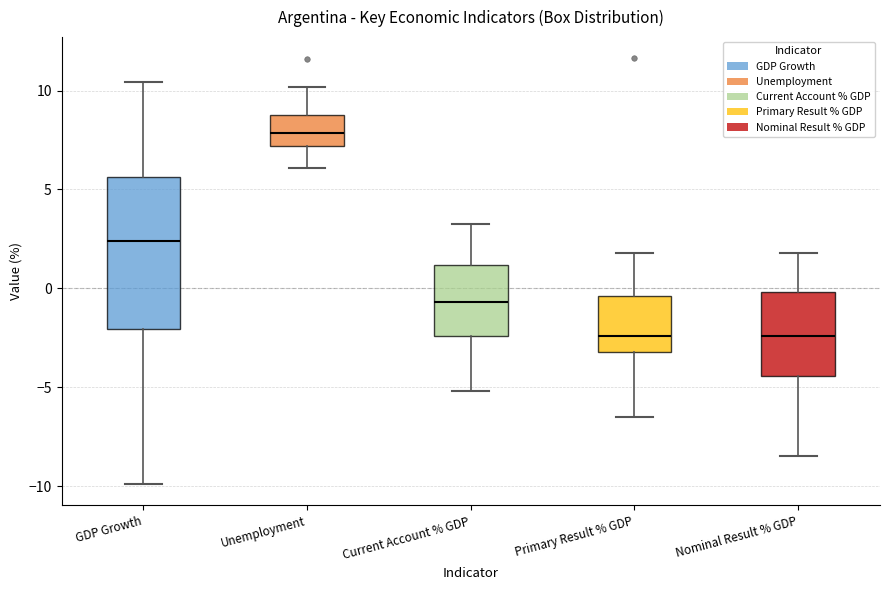

Where does the lower whisker of the box for Unemployment end on the y-axis? The values are not printed on the chart, so give them approximately, as read against the axis.

6.0